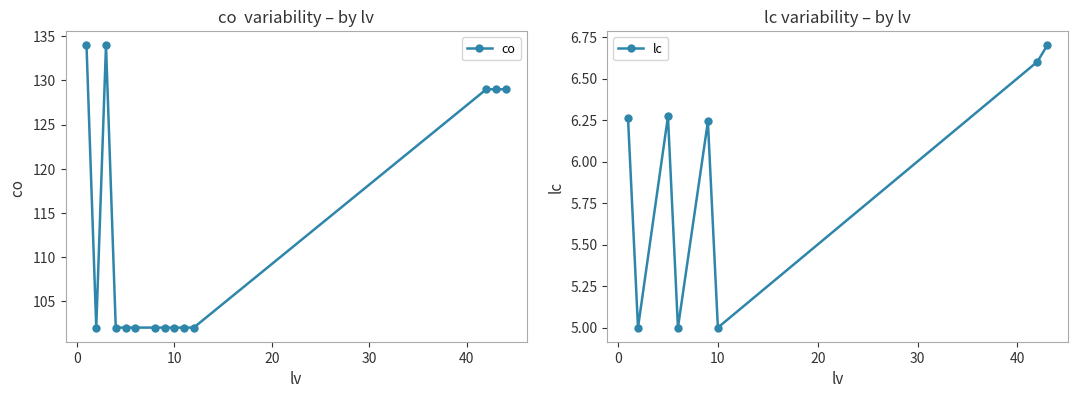

What is the value of the co point at the 12th from the left?

129